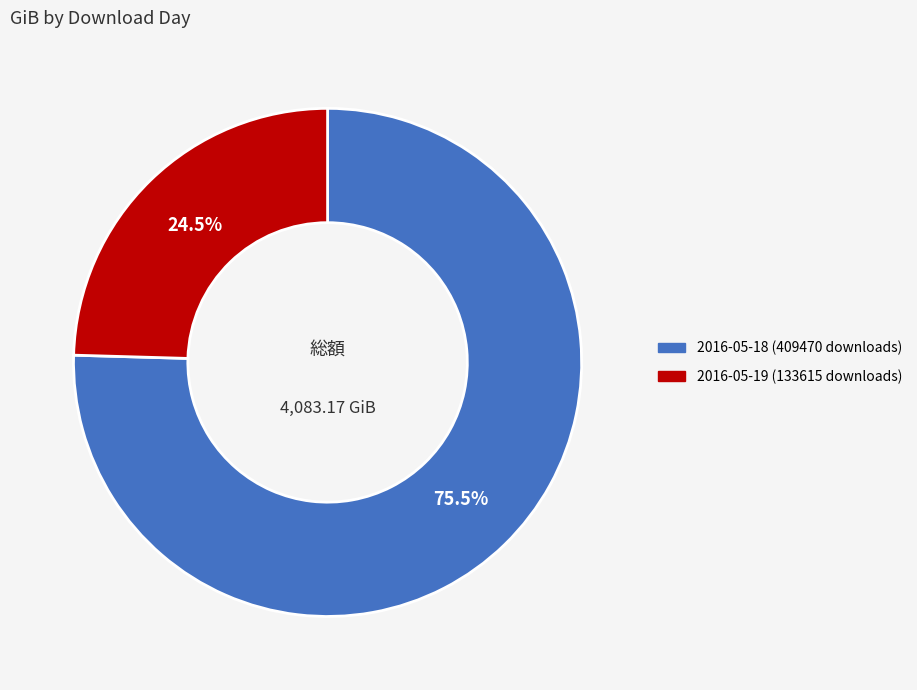

Which category accounts for the majority?

2016-05-18 (409470 downloads)